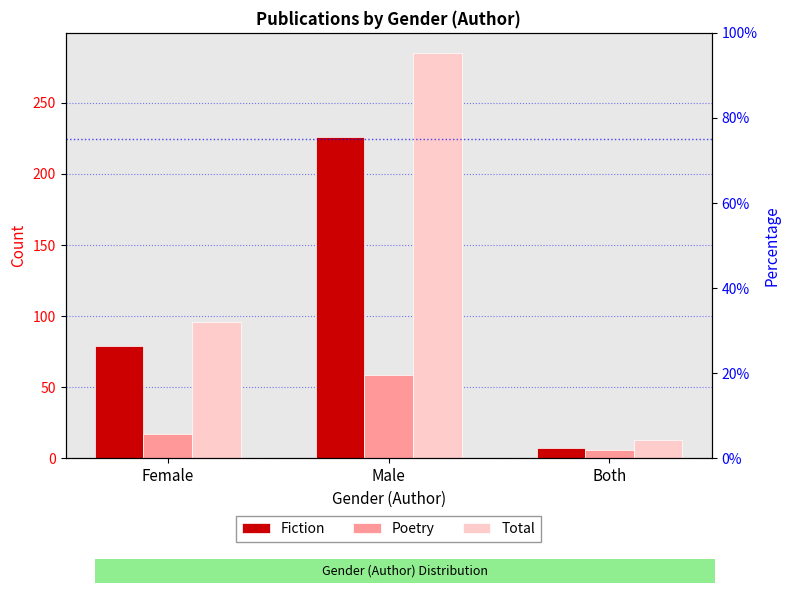

Where is Fiction nearest to the value 116?

Female